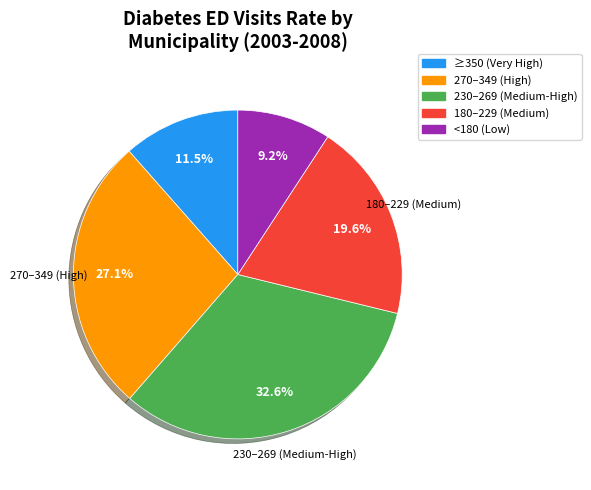

Does any single category account for the majority?

No